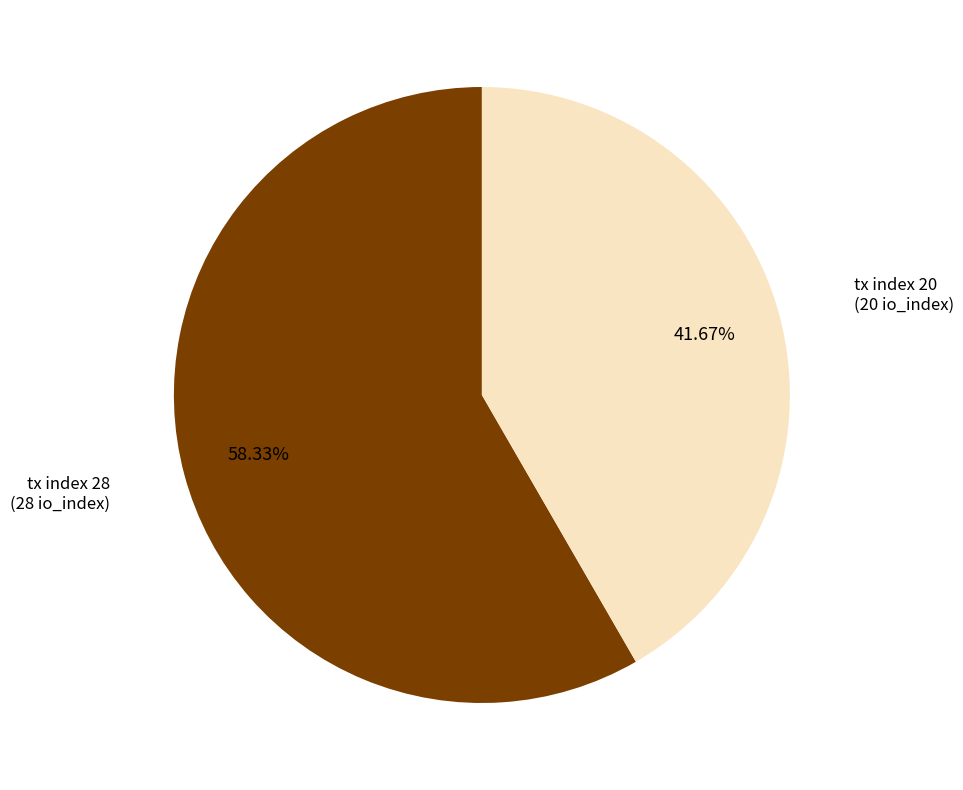

Is there a majority slice in this chart?

Yes